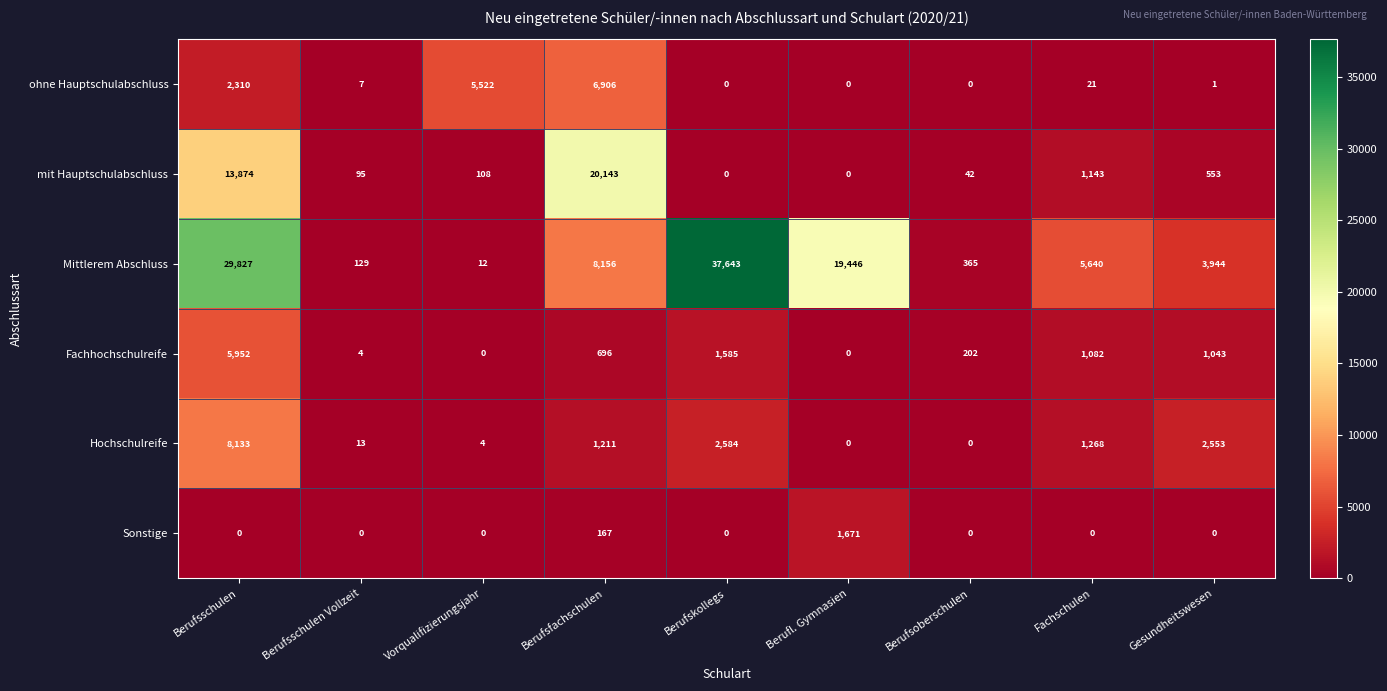

What is the difference between the highest and lowest values at Berufskollegs?

37643